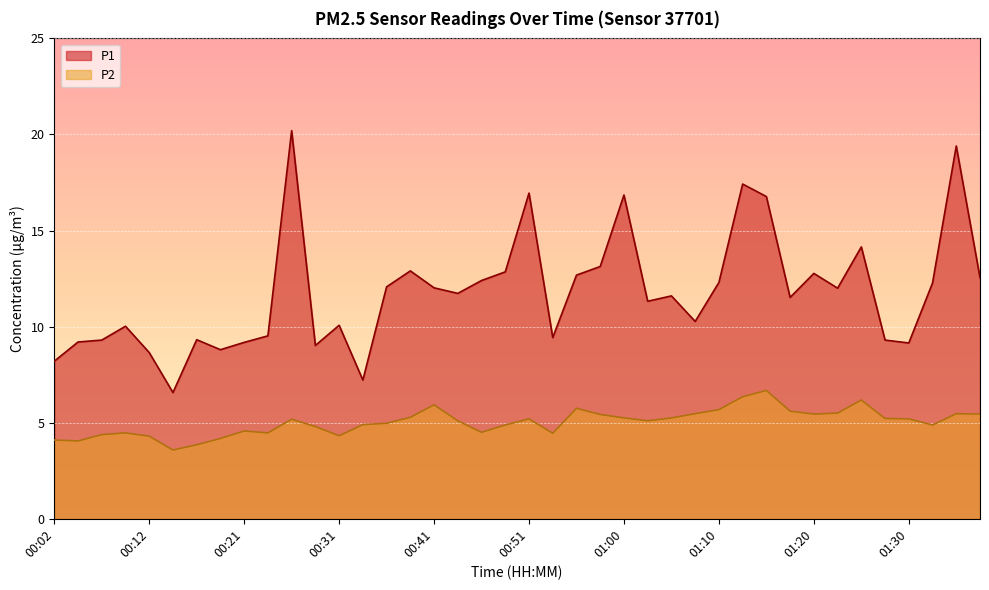

In P1, how many points are lower than both neighbors (excluding endpoints)?

11